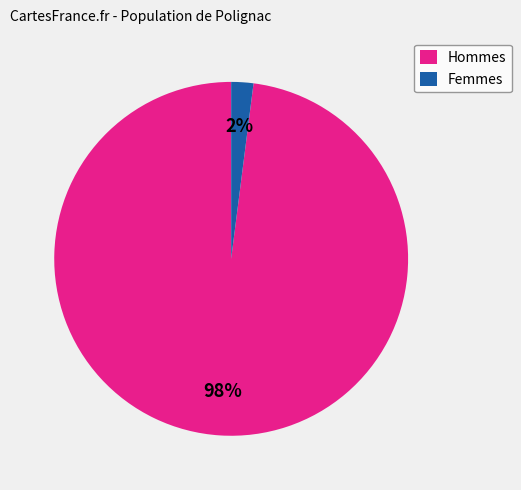

What is the largest slice in the pie chart?

Hommes